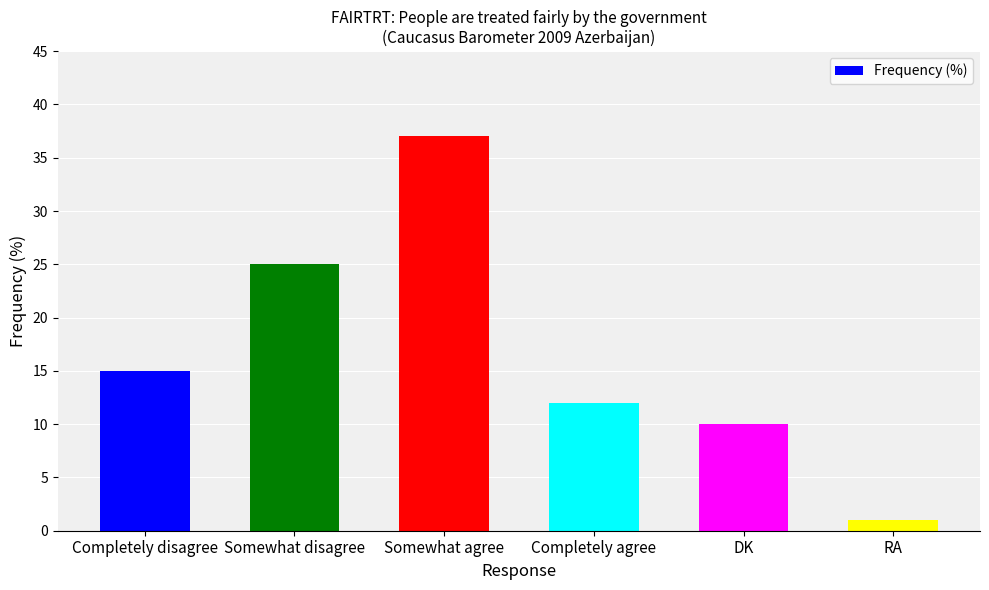

Rank the categories by value from highest to lowest.

Somewhat agree, Somewhat disagree, Completely disagree, Completely agree, DK, RA